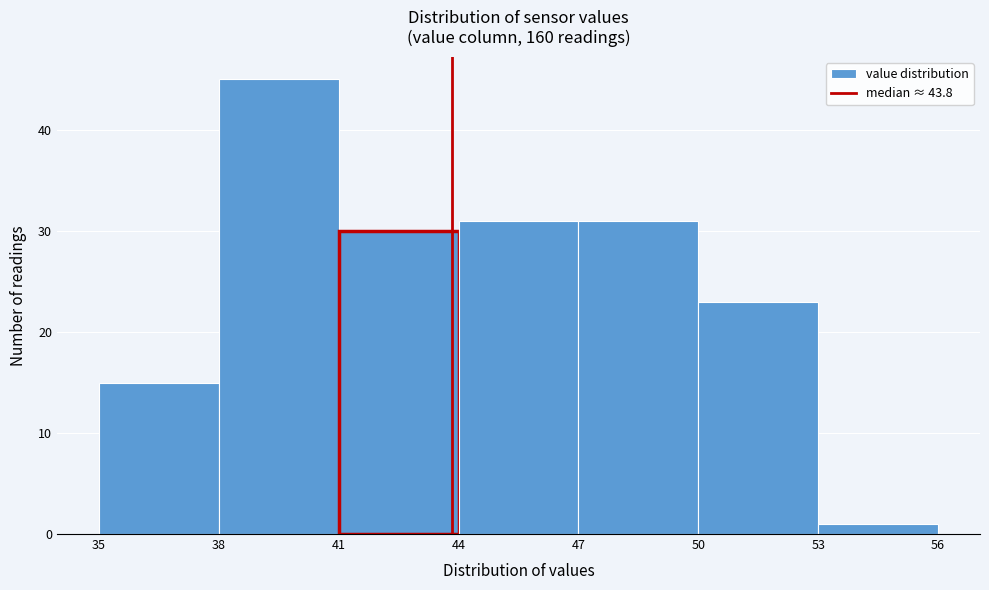

Reading left to right, list every bar in this chart as the range it spans on the x-axis followed by its height. The values are not printed on the chart, so give them approximately, as read against the axis.

35 to 38: 15
38 to 41: 45
41 to 44: 30
44 to 47: 31
47 to 50: 31
50 to 53: 23
53 to 56: 1